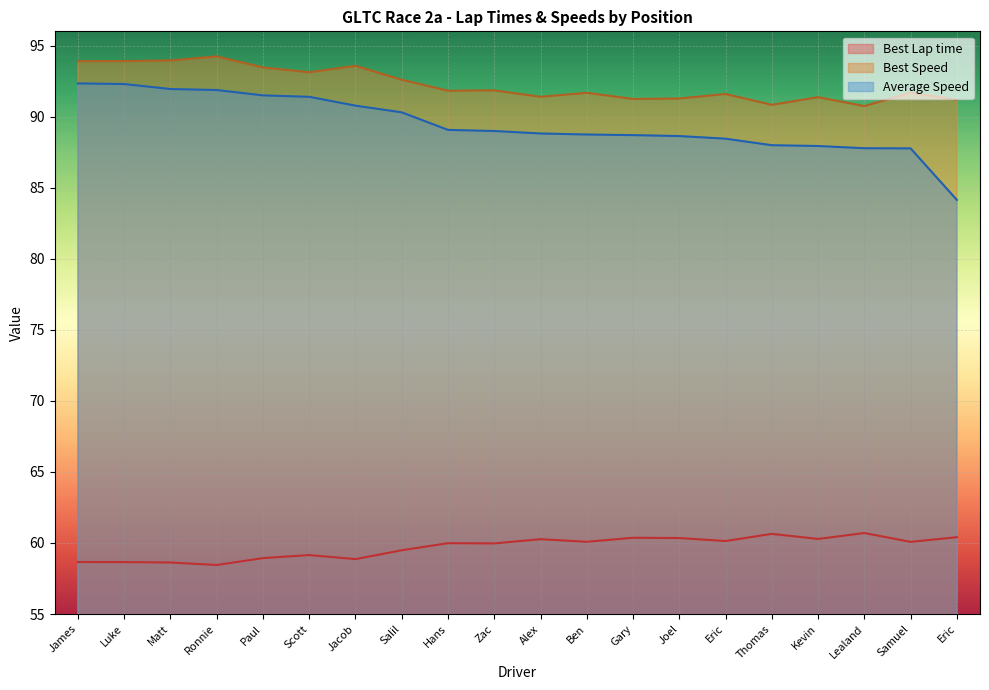

At which category does Best Lap time reach its first local valley?

Ronnie